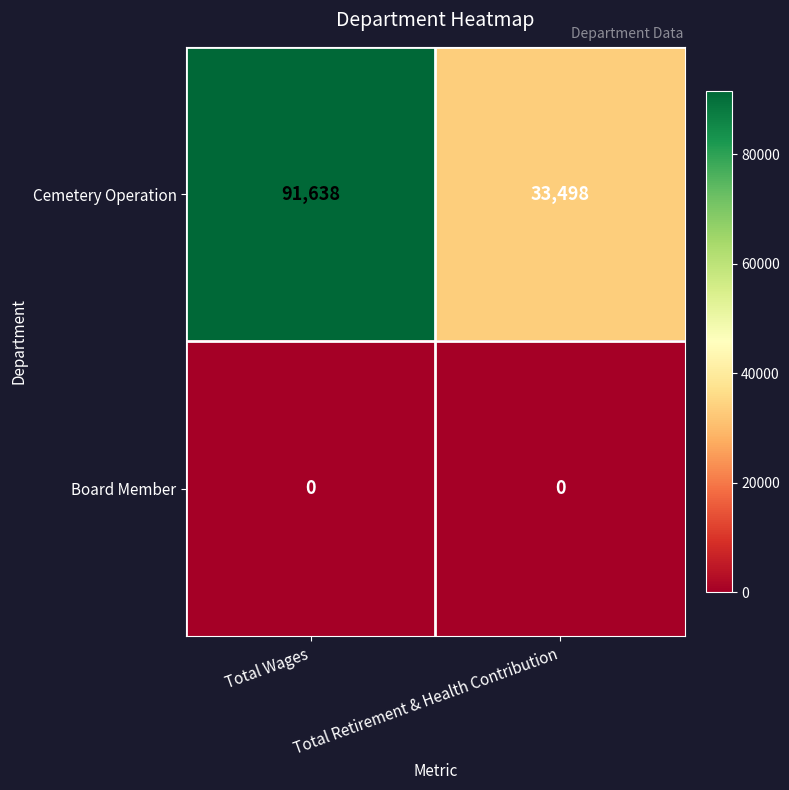

How many data points does each series have?

2